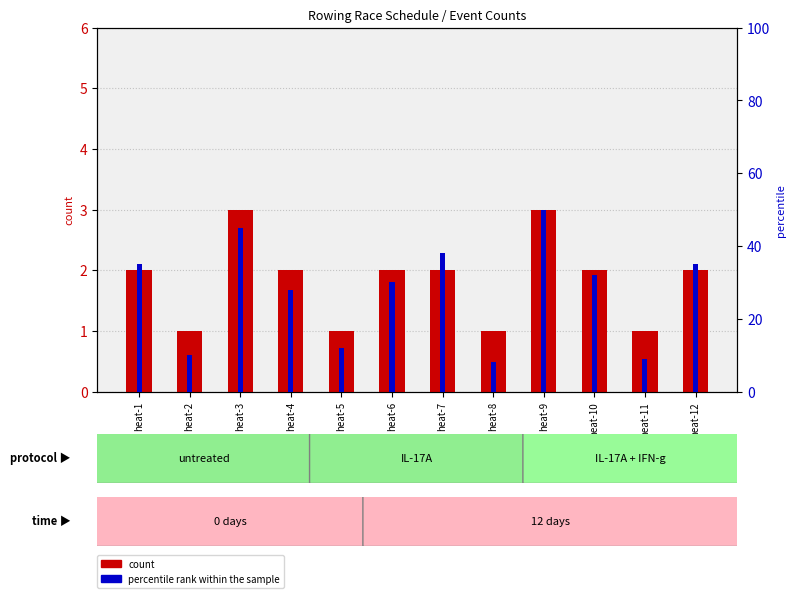

What is the value of the 1st bar from the left?

2